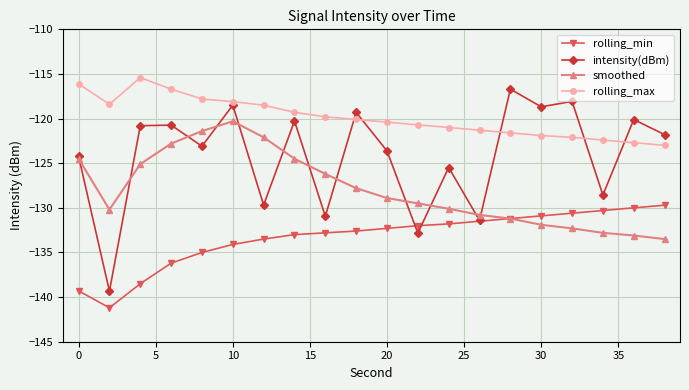

What are all the series names shown in the legend?

rolling_min, intensity(dBm), smoothed, rolling_max